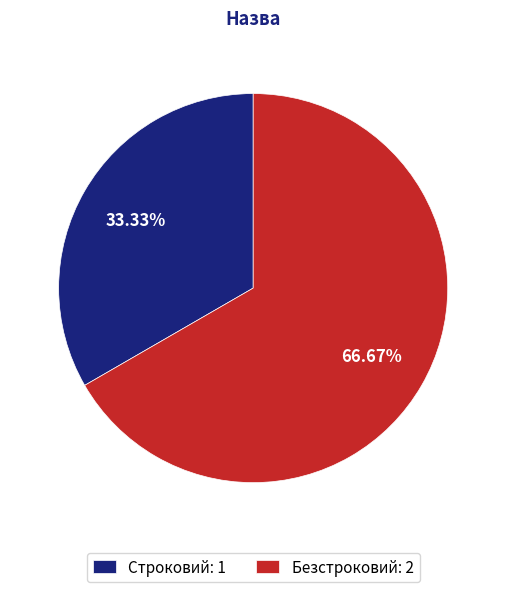

To the nearest percent, what percentage of the pie is Строковий?

33%